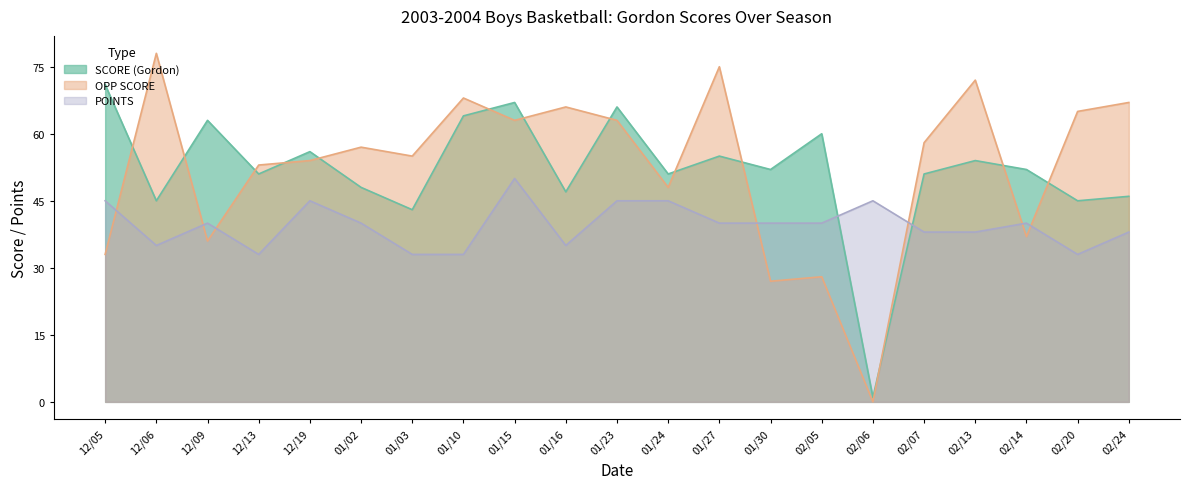

What is the difference between the maximum and minimum values in the POINTS series?

17